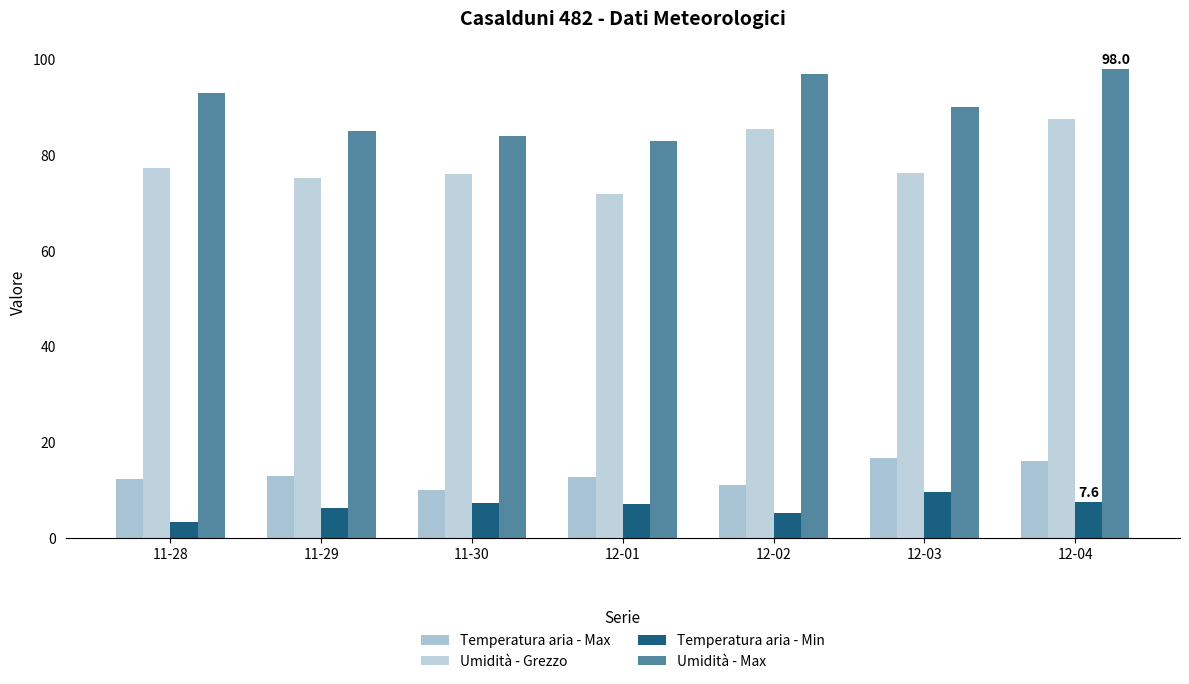

Is it true that Temperatura aria - Max equals 5.6 at 12-03?

False